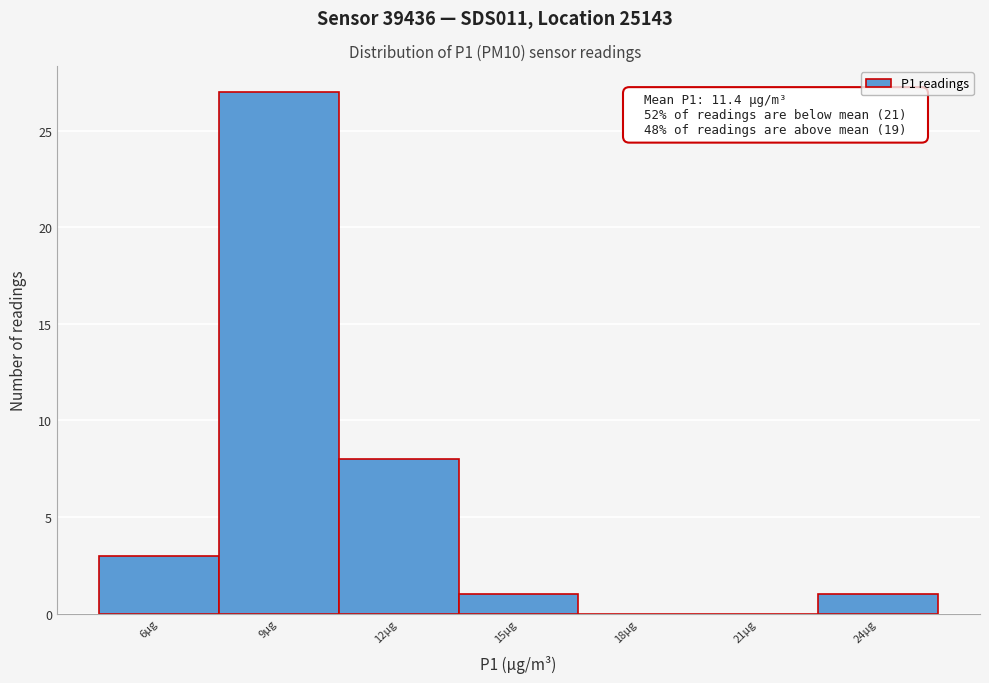

Reading right to left, list all the values displayed in this chart.

24µg=1	21µg=0	18µg=0	15µg=1	12µg=8	9µg=27	6µg=3